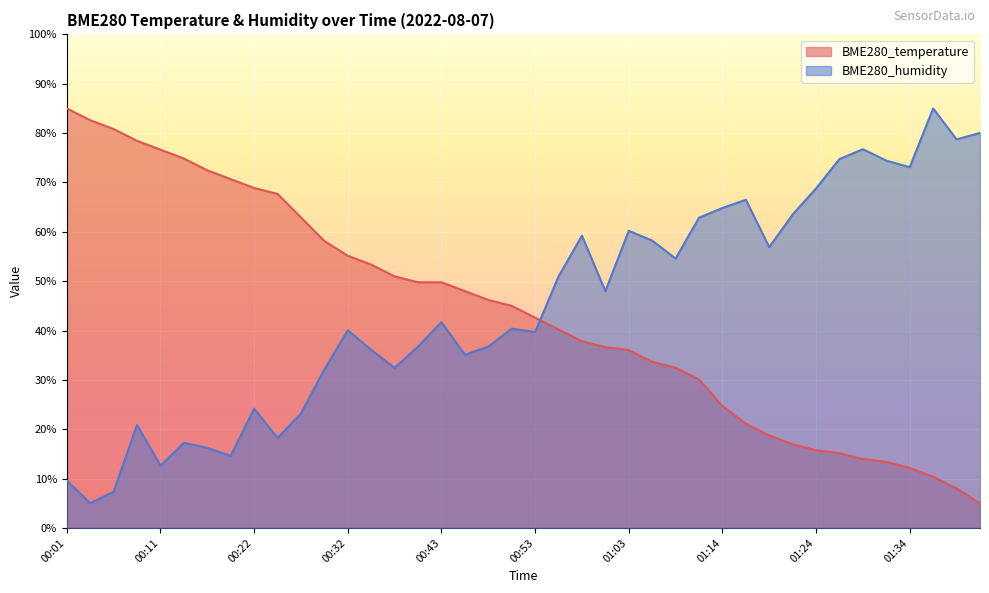

Where is BME280_humidity nearest to the value 45?

01:01